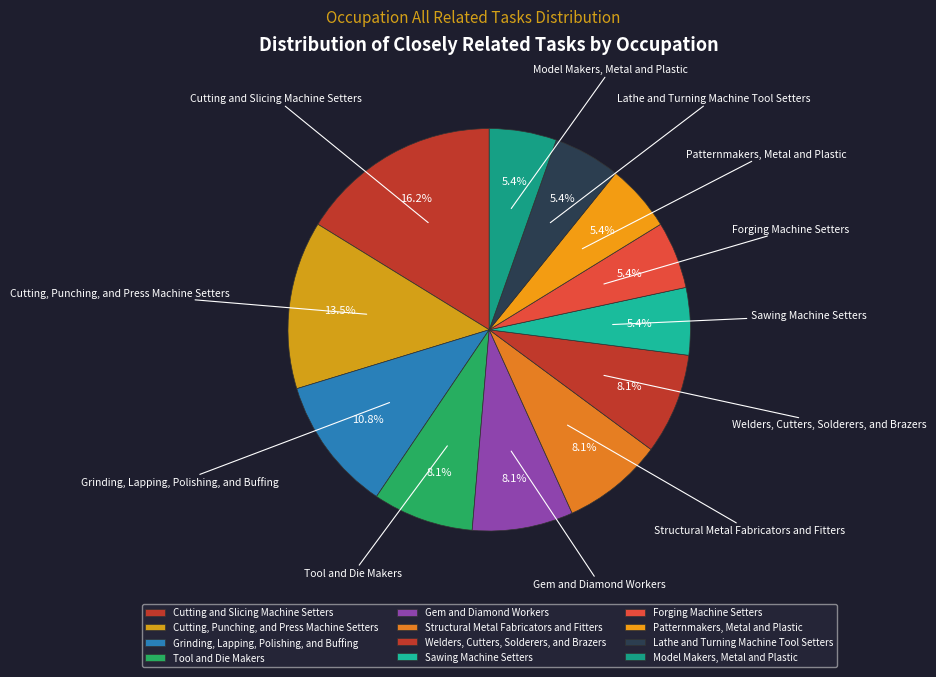

Does any single category account for the majority?

No